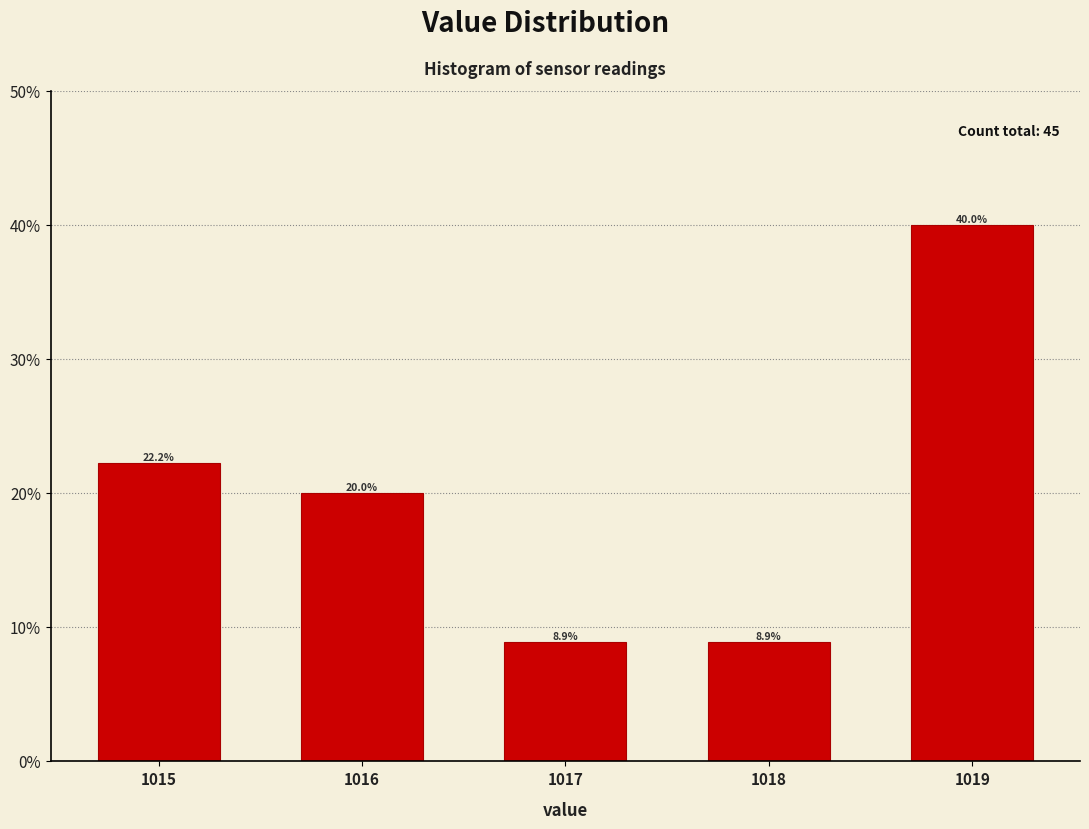

Reading left to right, list all the values displayed in this chart.

1015=22.2	1016=20.0	1017=8.9	1018=8.9	1019=40.0